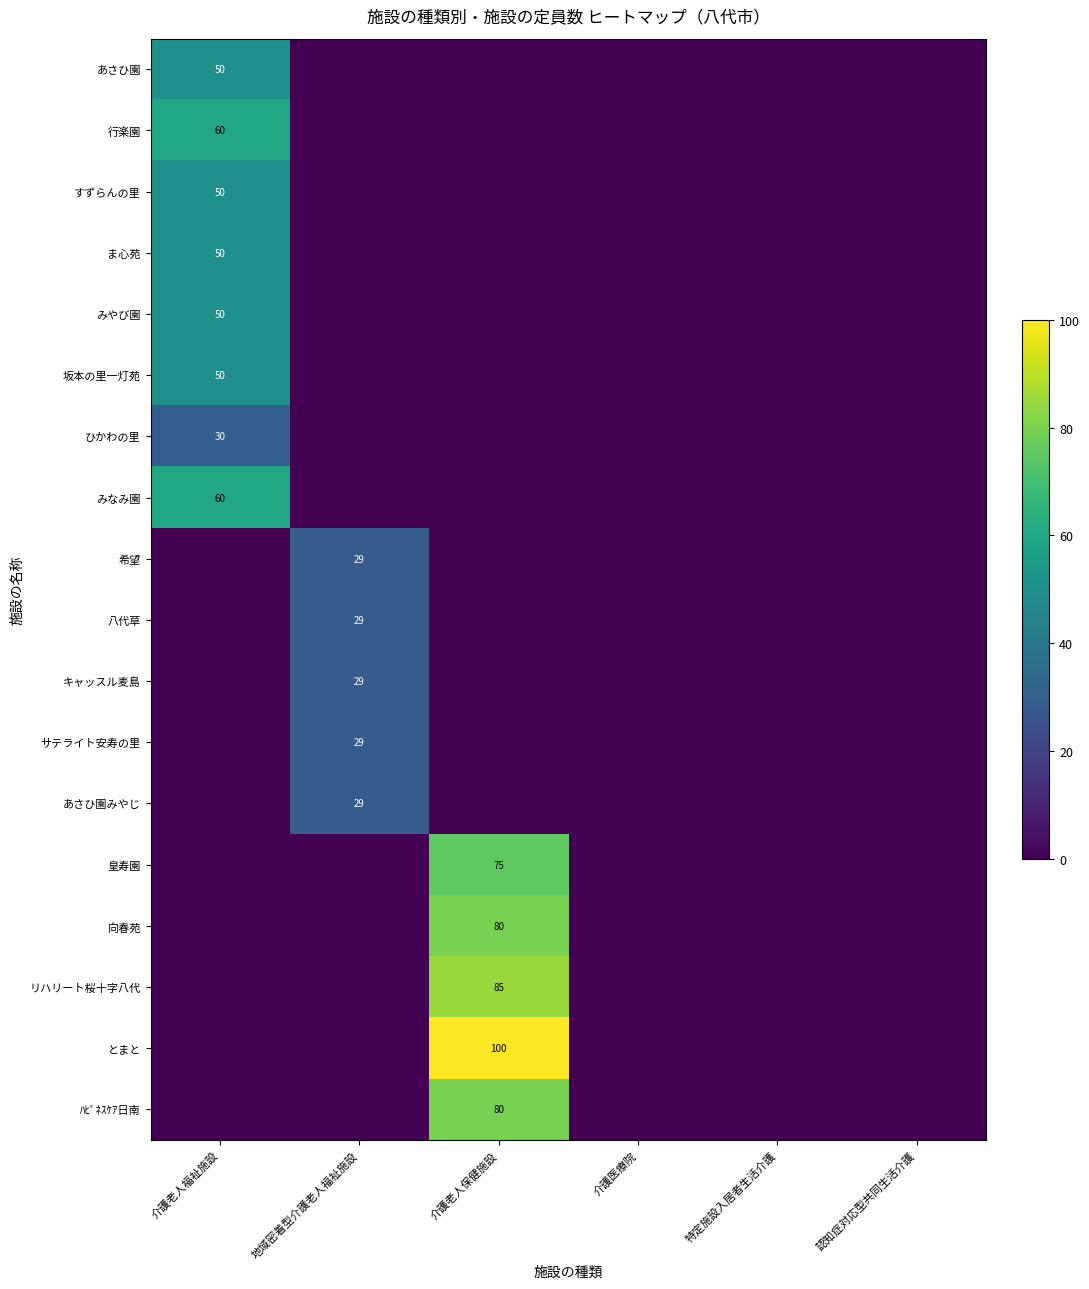

Which category has the lowest value across all series?

地域密着型介護老人福祉施設